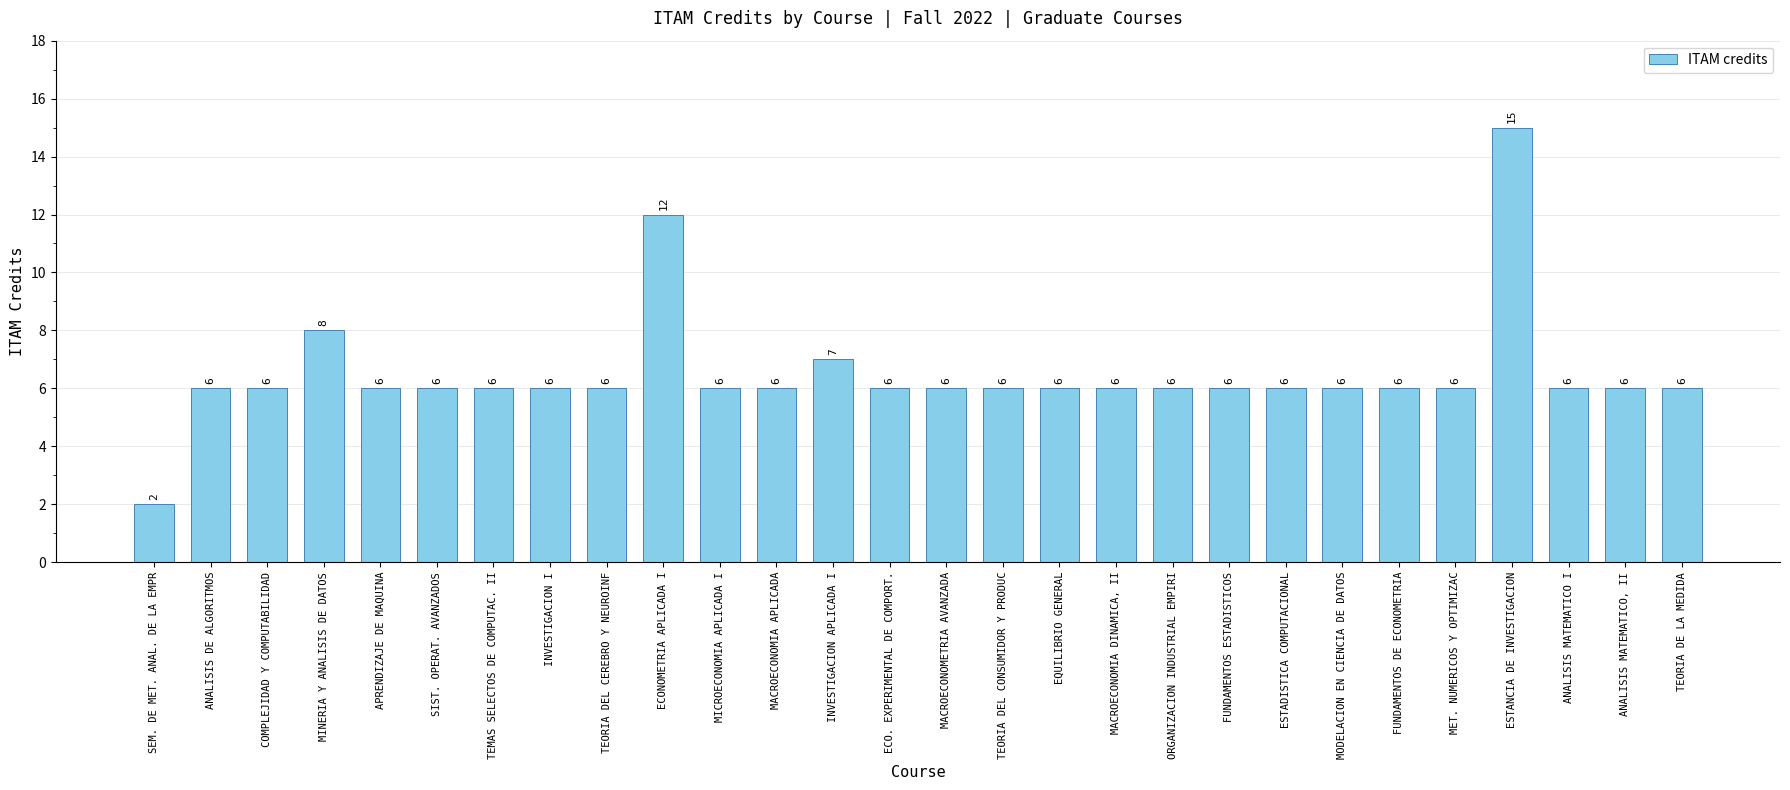

Where is the data nearest to the value 8?

MINERIA Y ANALISIS DE DATOS